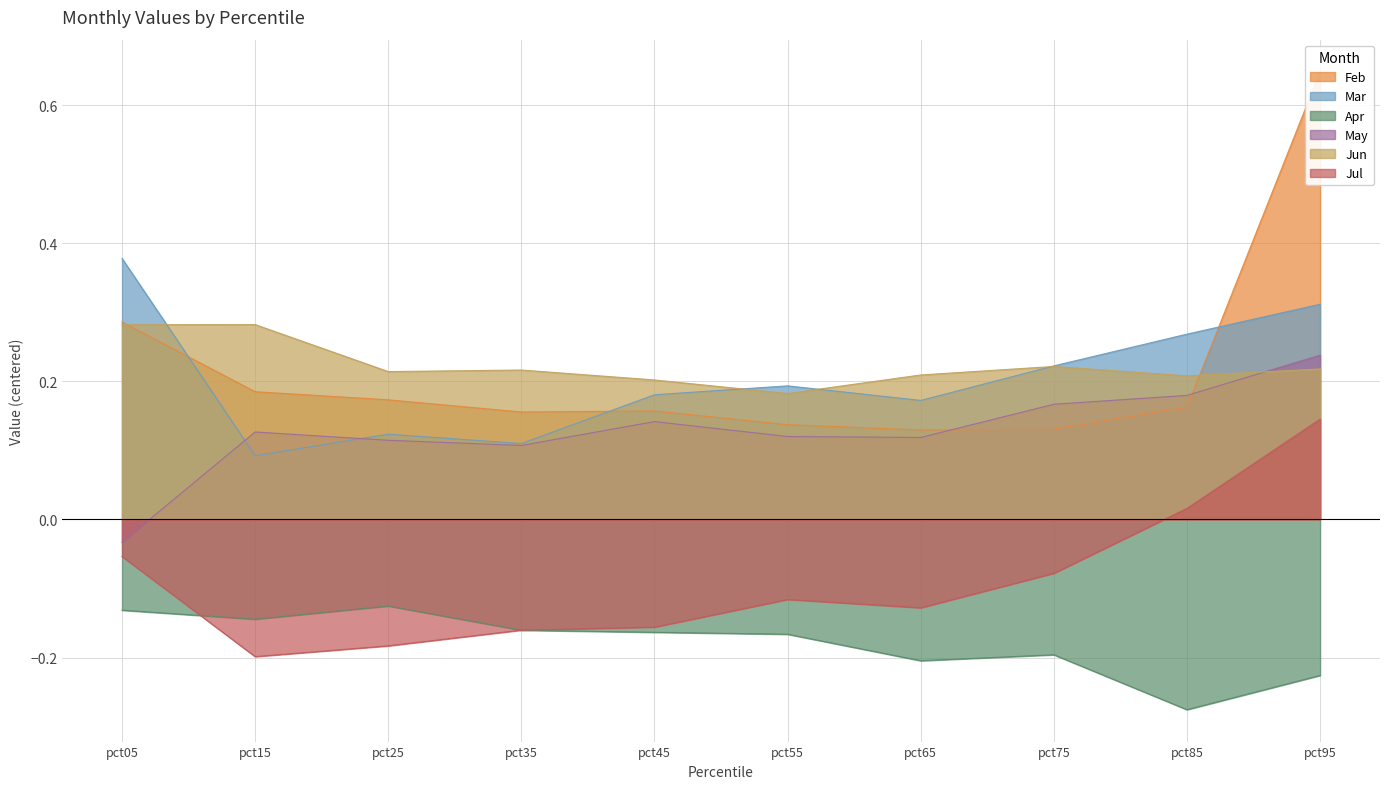

True or false: Mar has a value of 0.1 at pct75.

False